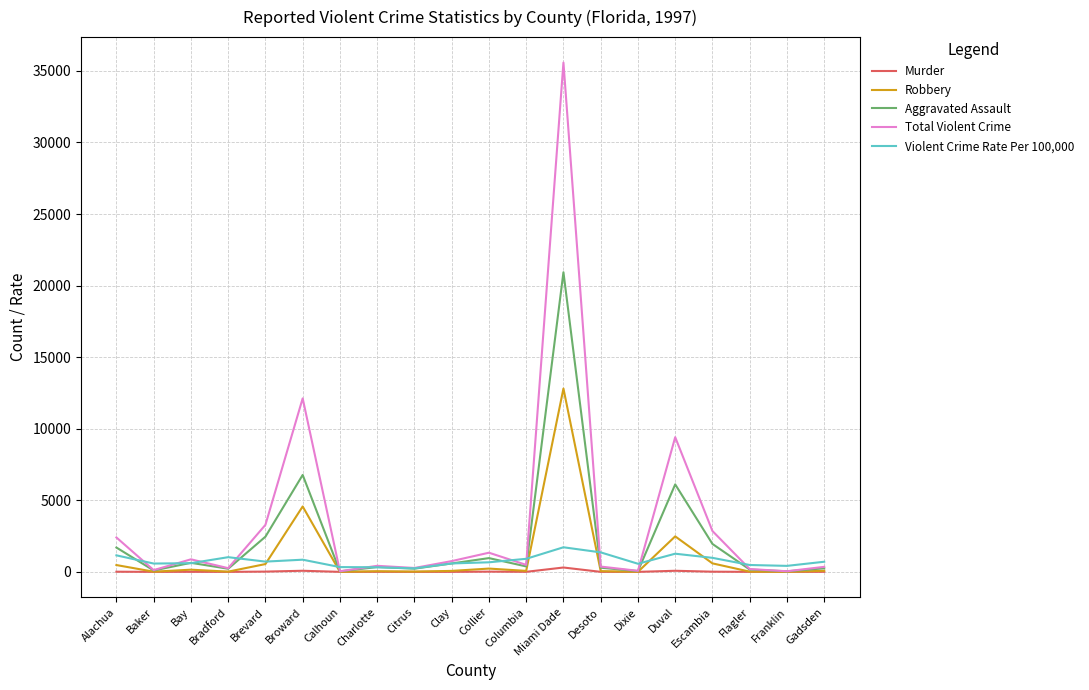

What is the lowest value of the Violent Crime Rate Per 100,000 series?

248.2